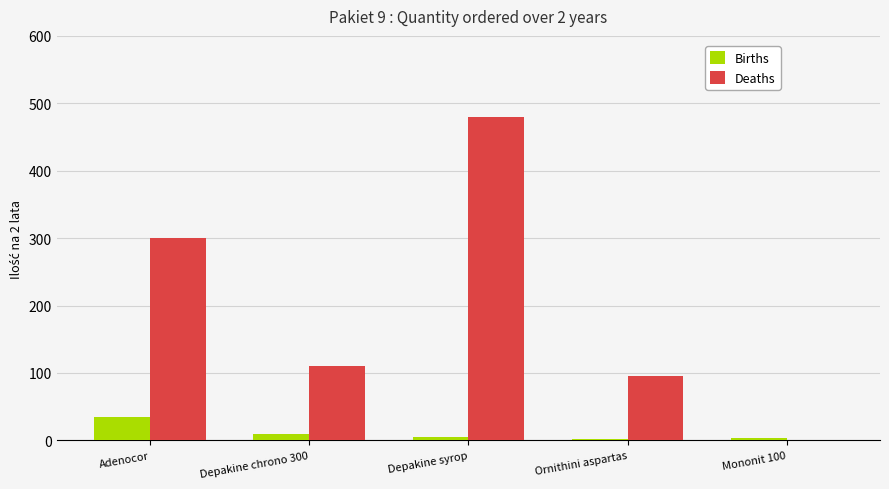

True or false: Deaths has a value of 196 at Depakine syrop.

False